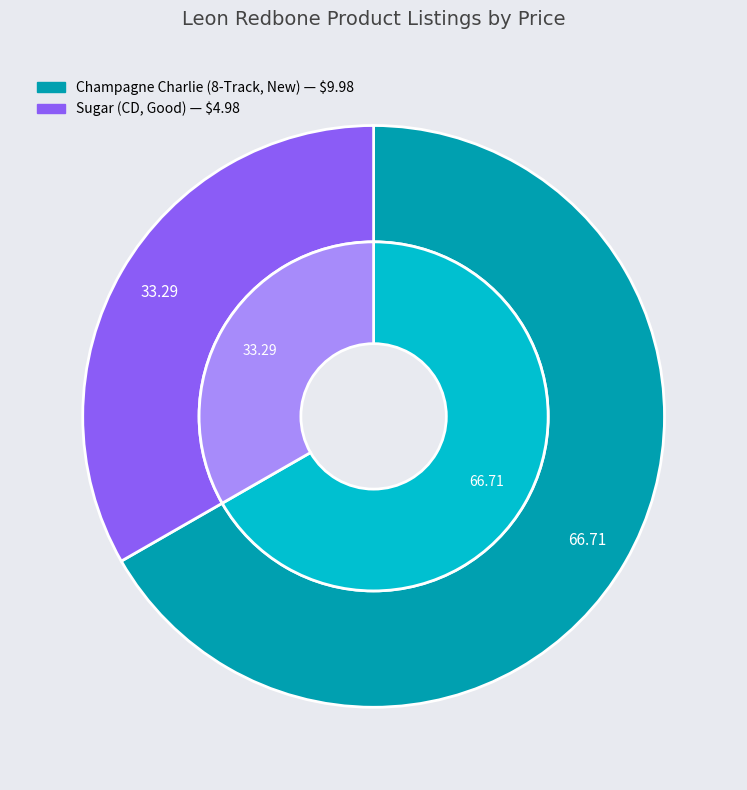

To the nearest percent, what is the difference between the Sugar (CD, Good) and Champagne Charlie (8-Track, New) slice percentages?

33%